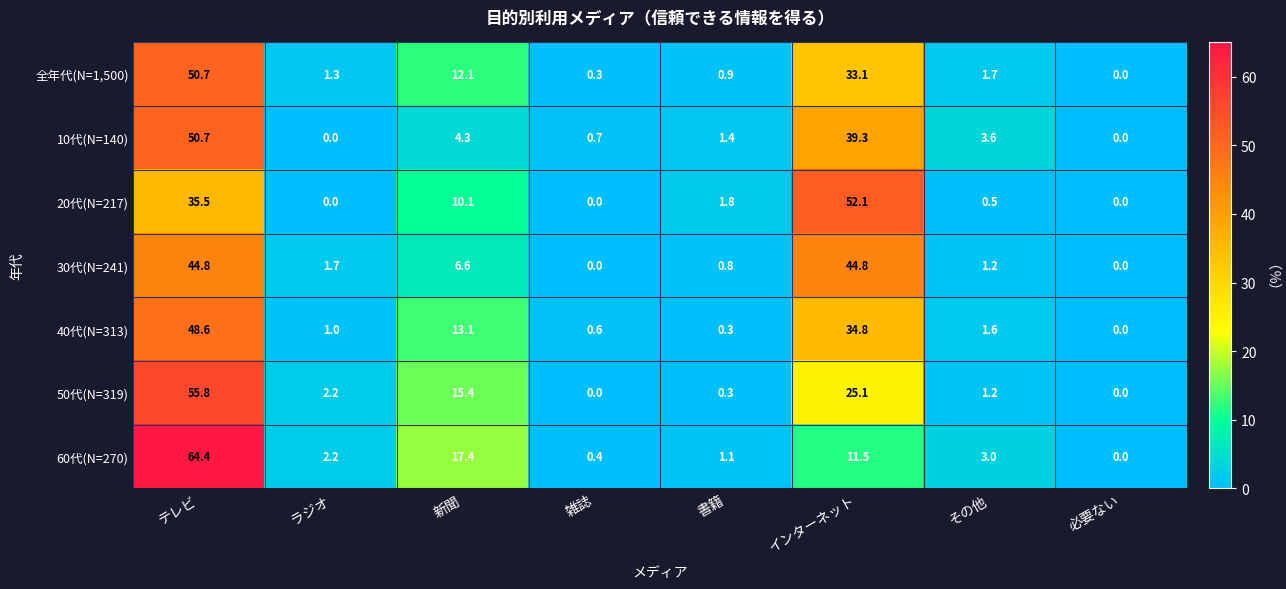

At which label does 40代(N=313) reach its peak?

テレビ